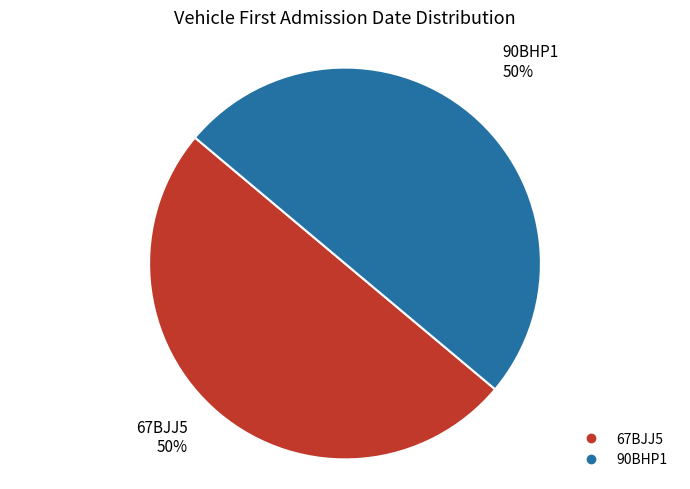

Combined, do 67BJJ5 and 90BHP1 account for over 50%?

Yes